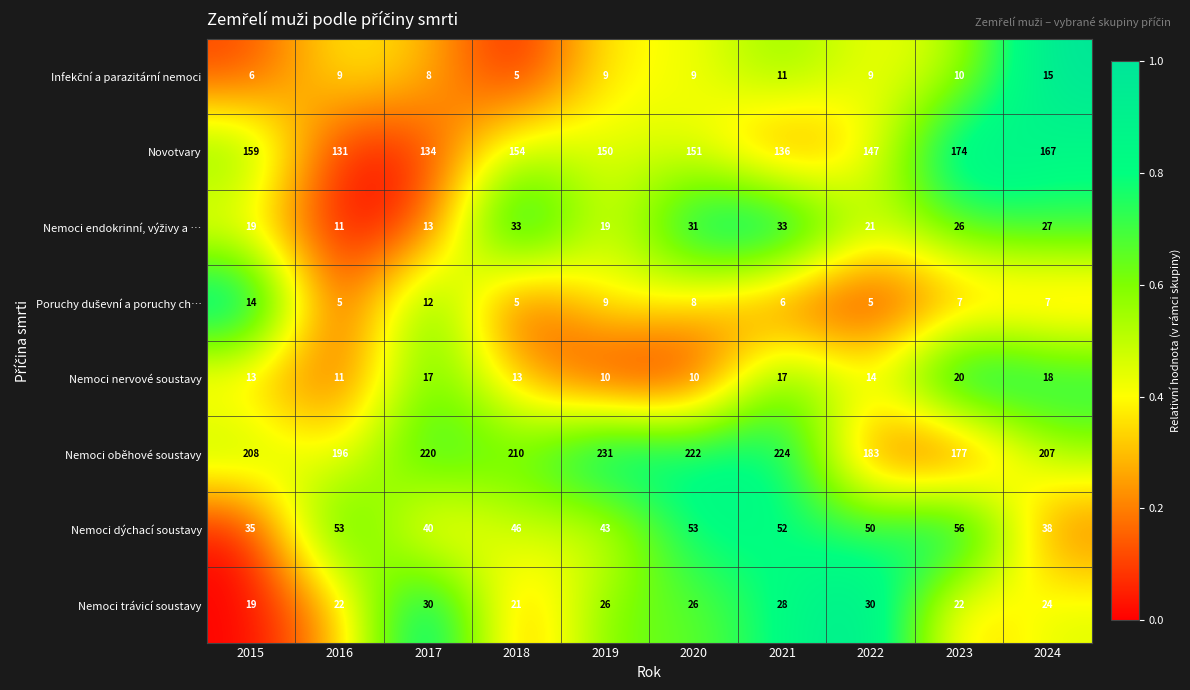

What is the sum of all Novotvary values?

1503